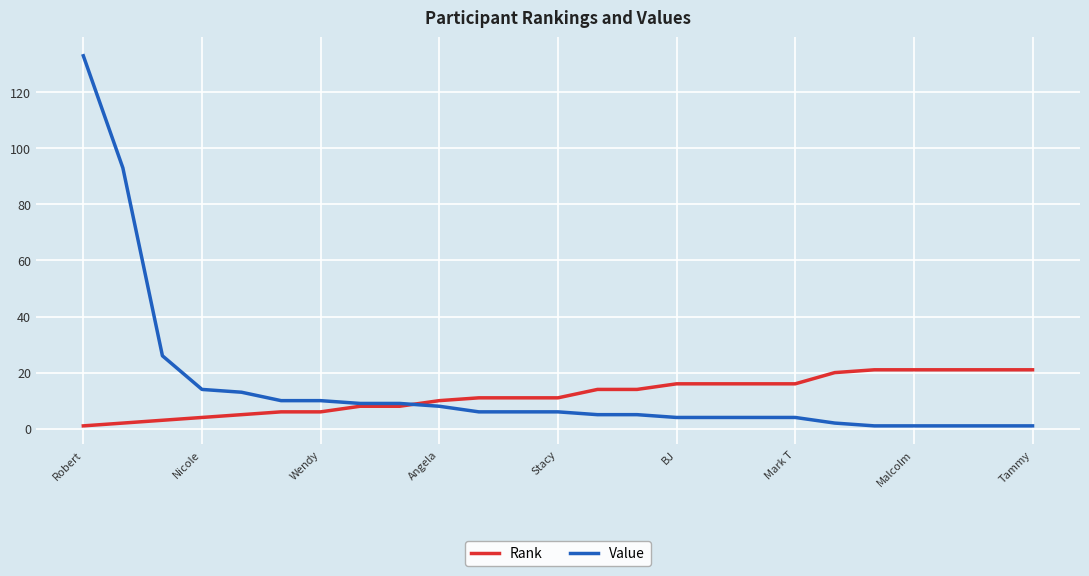

Rank the series by their maximum value, from highest to lowest.

Value, Rank